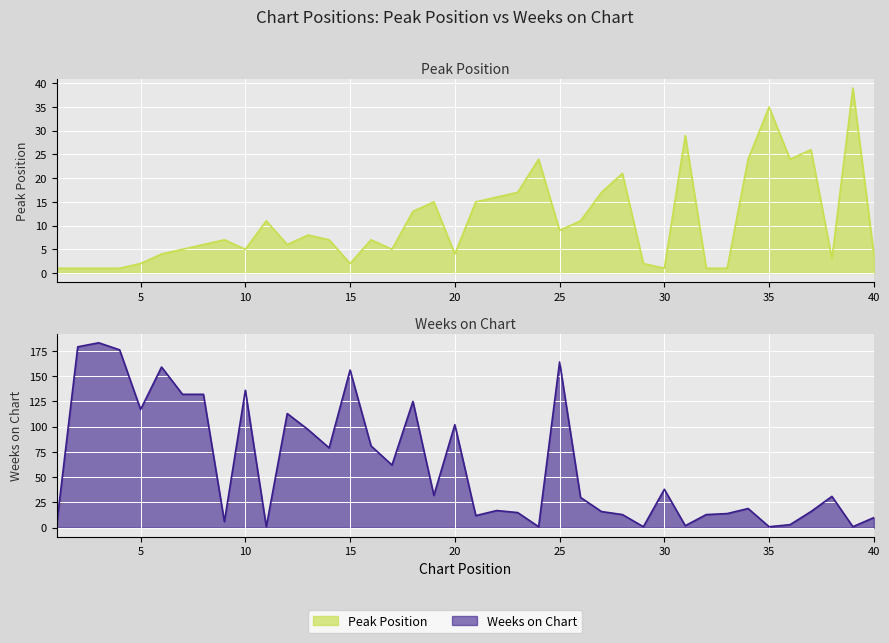

Where does the Weeks on Chart series first go above 31?

2